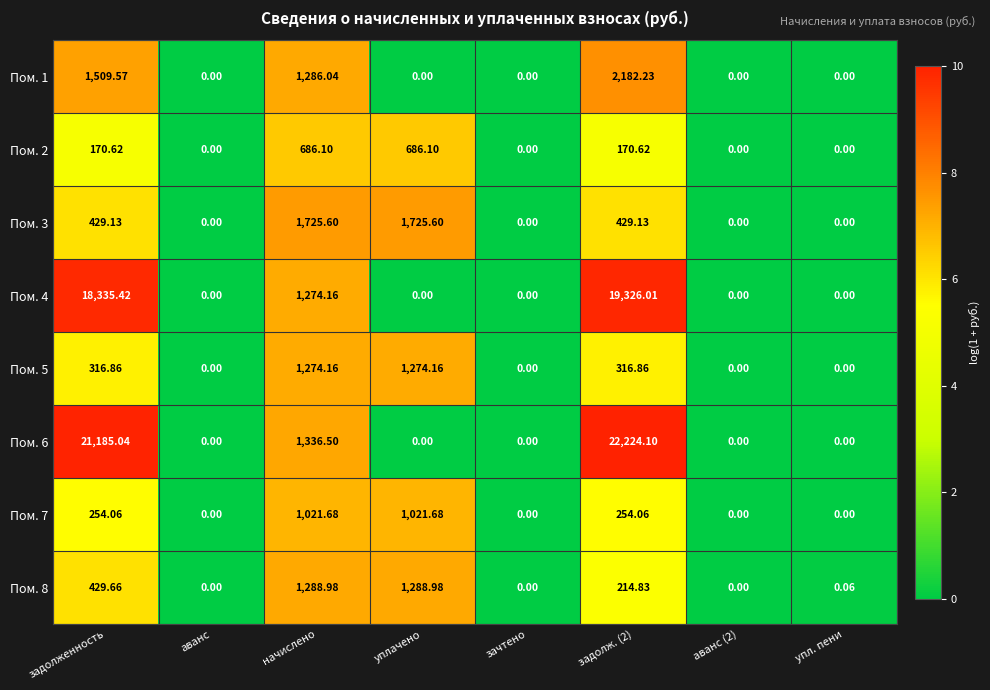

Is the value of Пом. 6 at задолж. (2) greater than the value of Пом. 1 at зачтено?

Yes